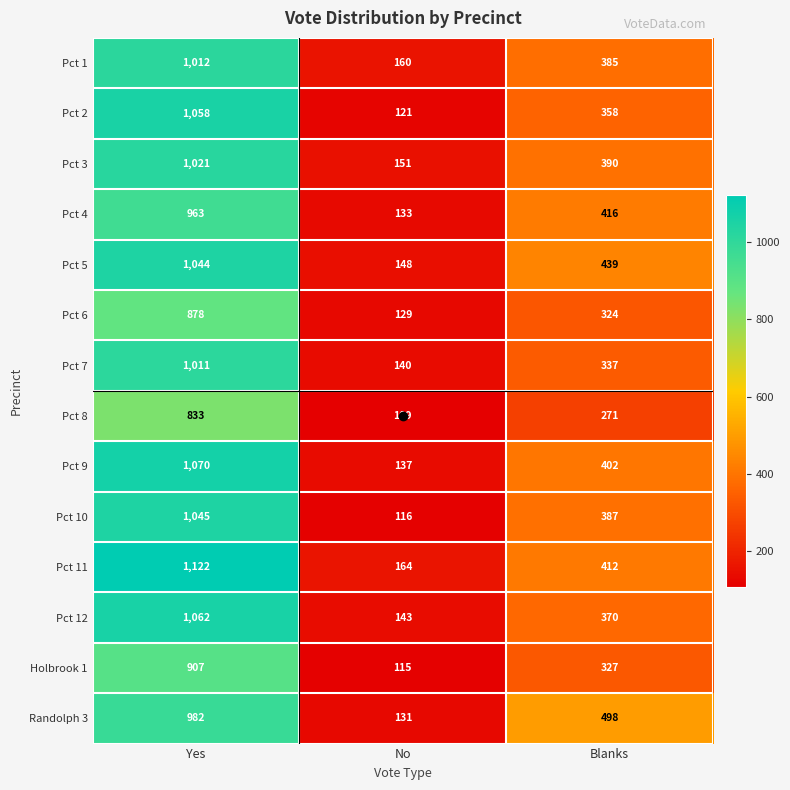

Between Yes and Blanks, which series saw the biggest shift?

Pct 11